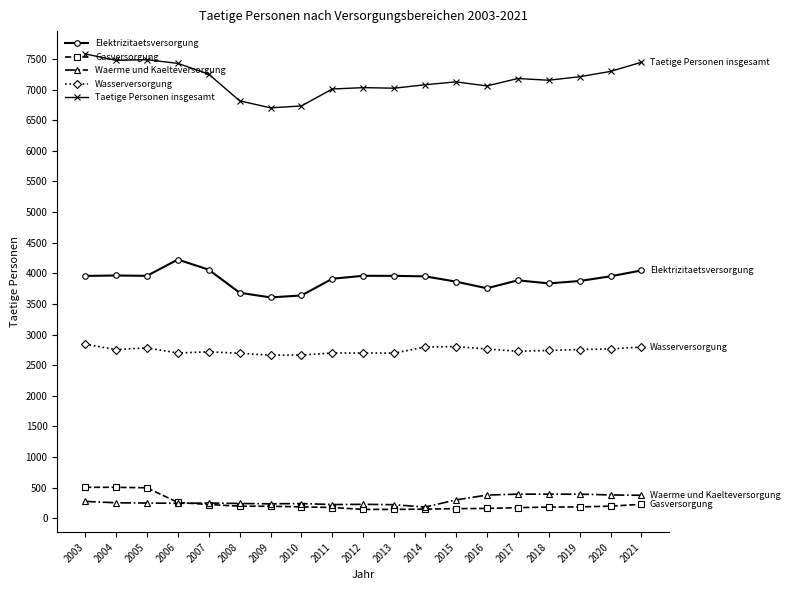

What is the maximum value shown in the chart?

7582.0